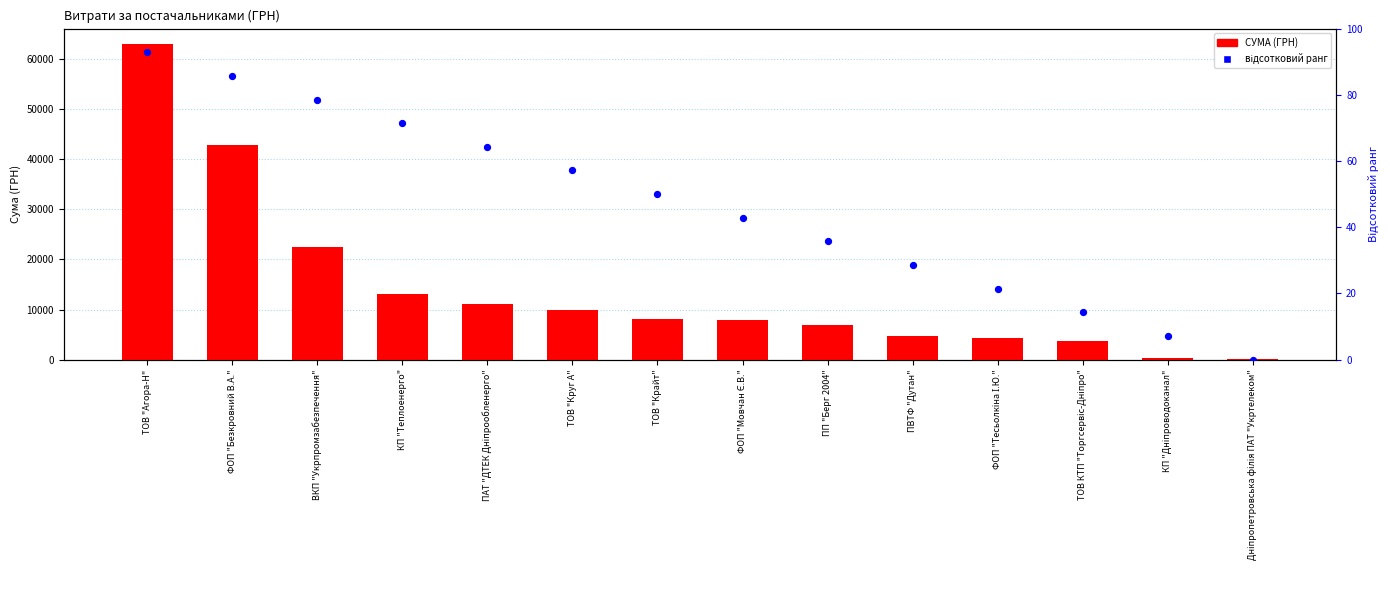

At how many categories does at least one series exceed 43054?

1